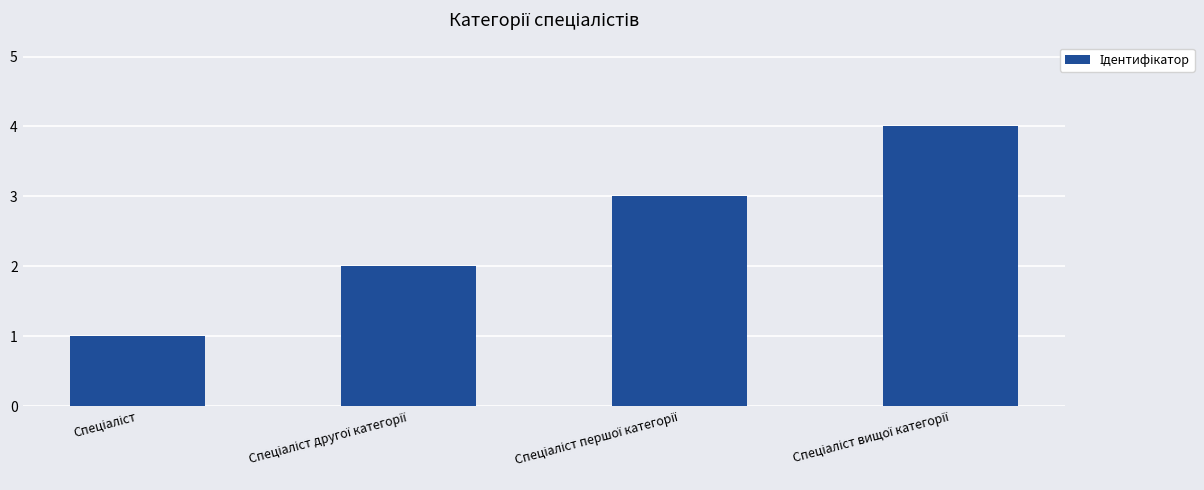

What is the maximum value shown in the chart?

4